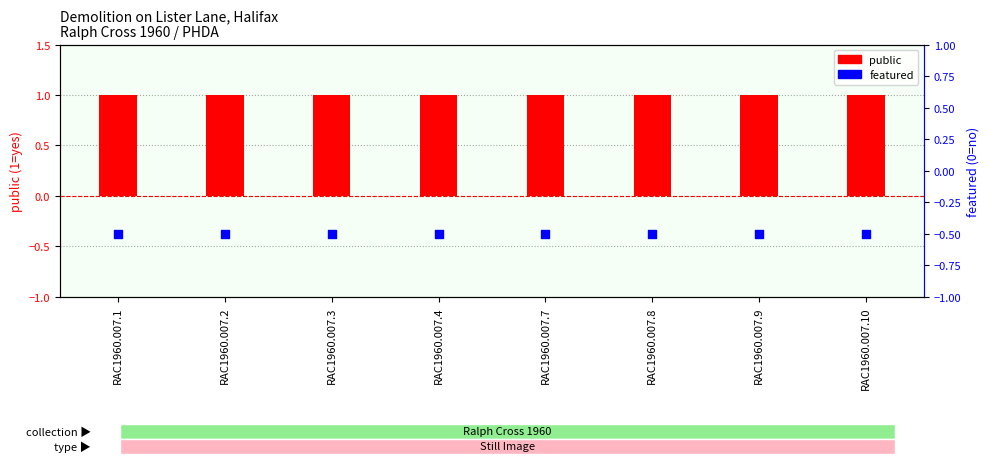

At which category is the sum across all series the highest?

RAC1960.007.1